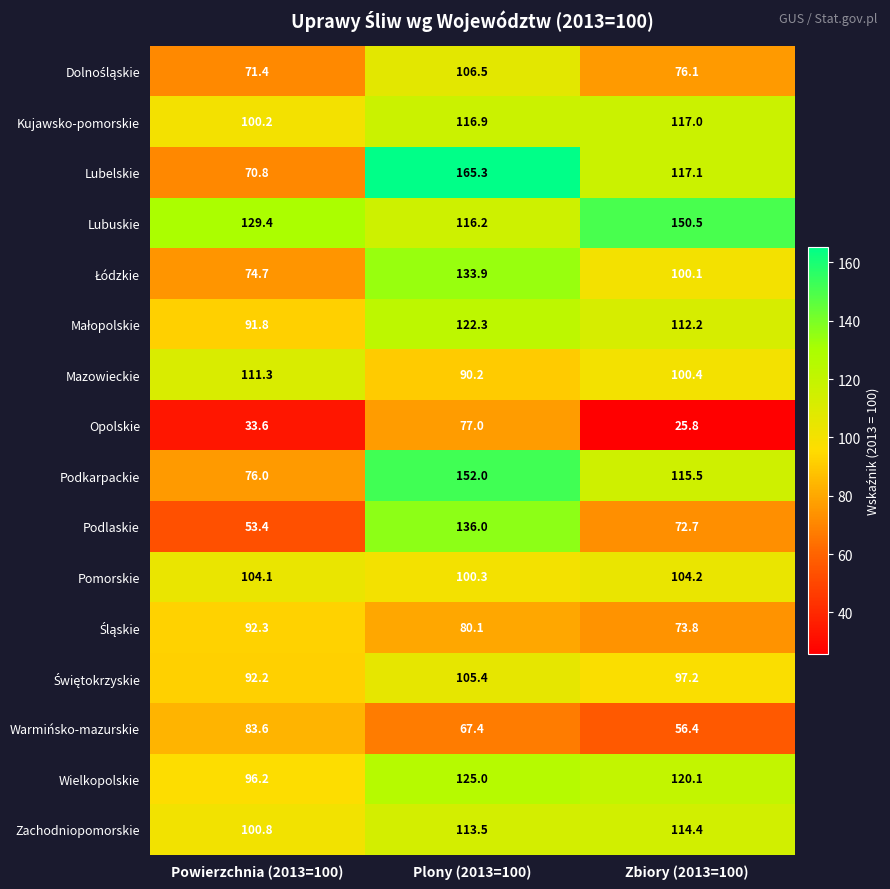

What is the sum of all Wielkopolskie values?

341.3